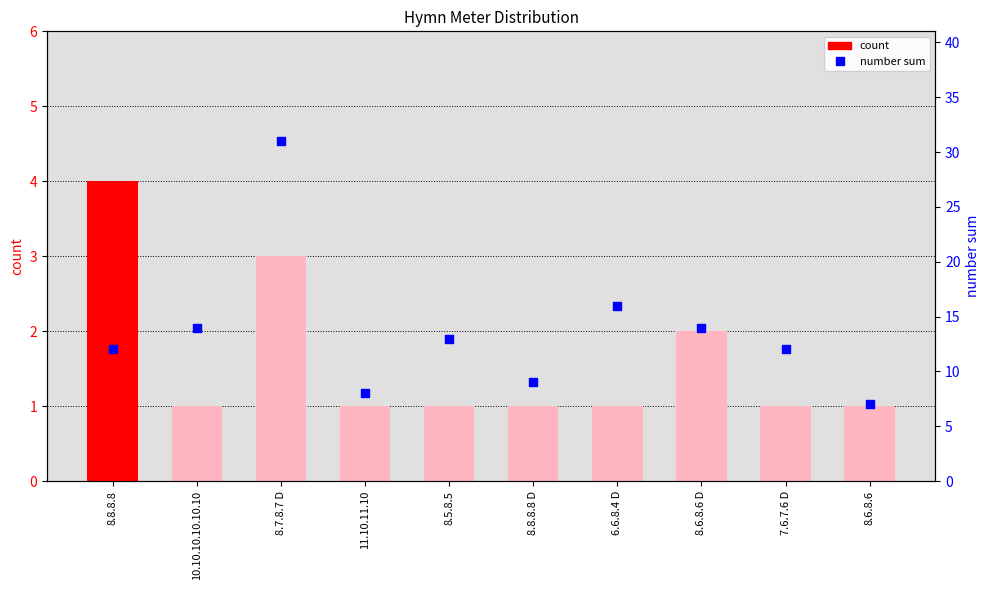

What is the total value across all series at 8.8.8.8 D?

10